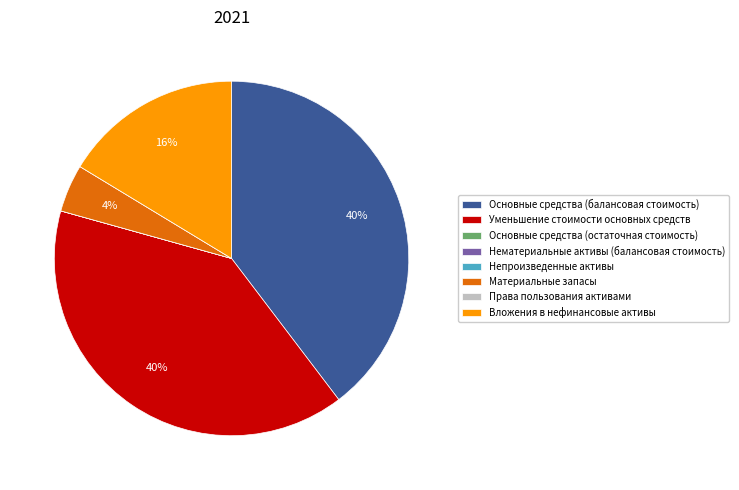

Between Уменьшение стоимости основных средств and Материальные запасы, which is larger?

Уменьшение стоимости основных средств